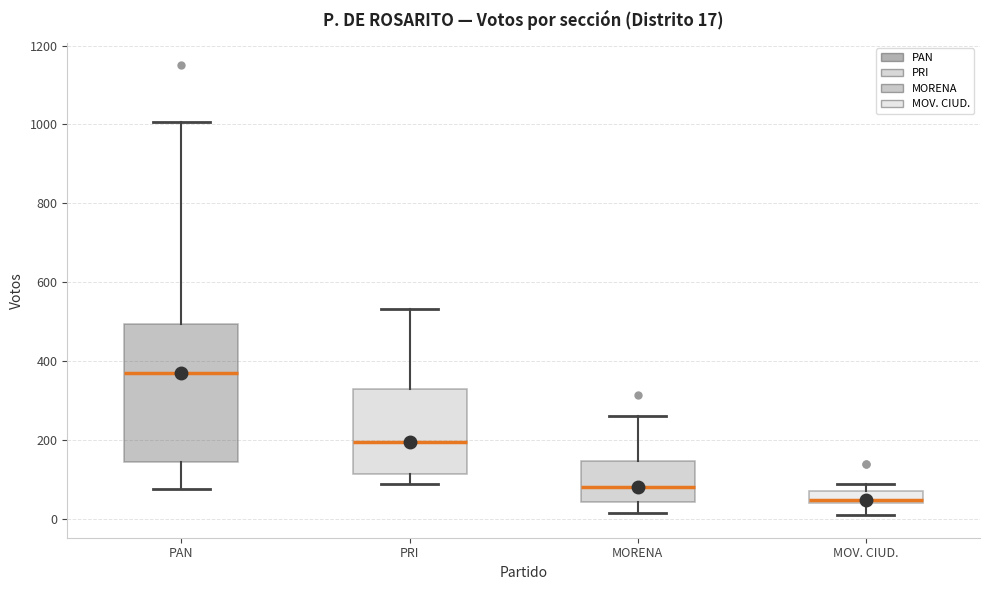

Which box has the lowest median line?

MOV. CIUD.